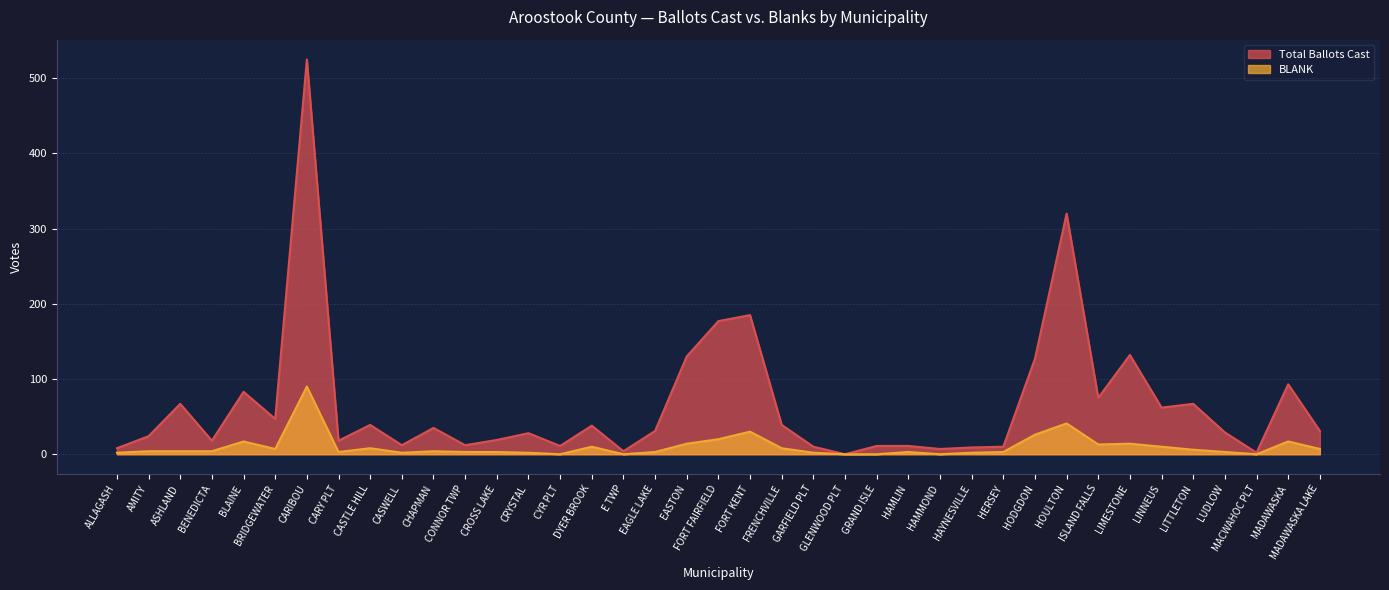

Is the value of BLANK at CROSS LAKE greater than the value of Total Ballots Cast at BLAINE?

No